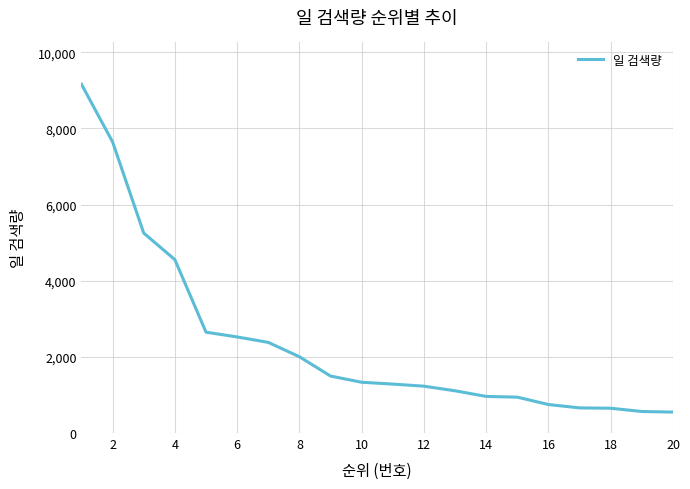

What is the maximum value shown in the chart?

9157